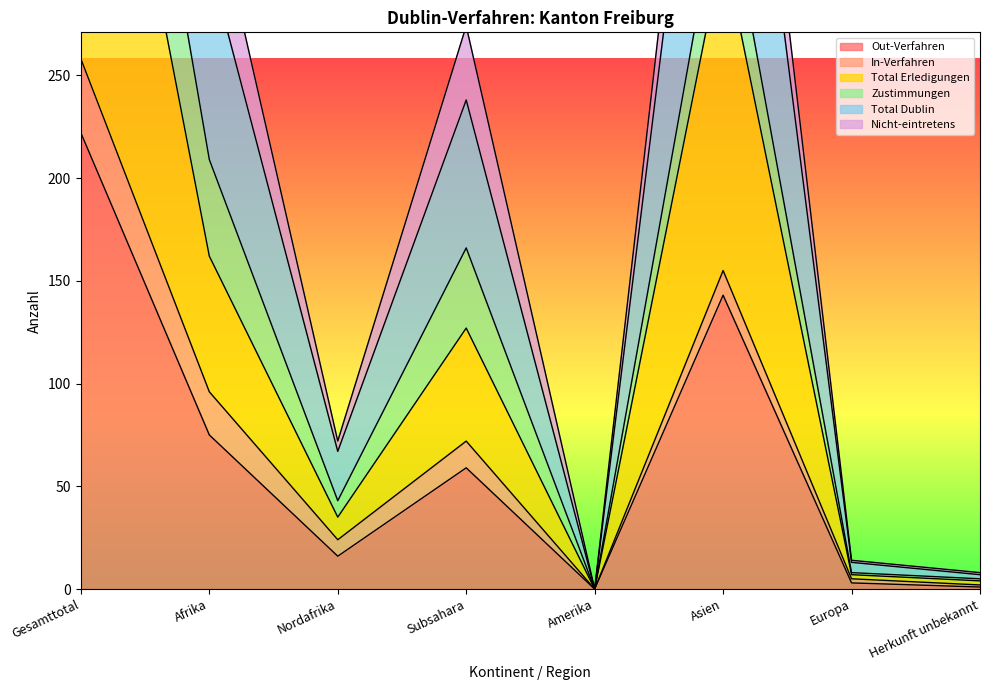

What position from the right is Afrika?

7